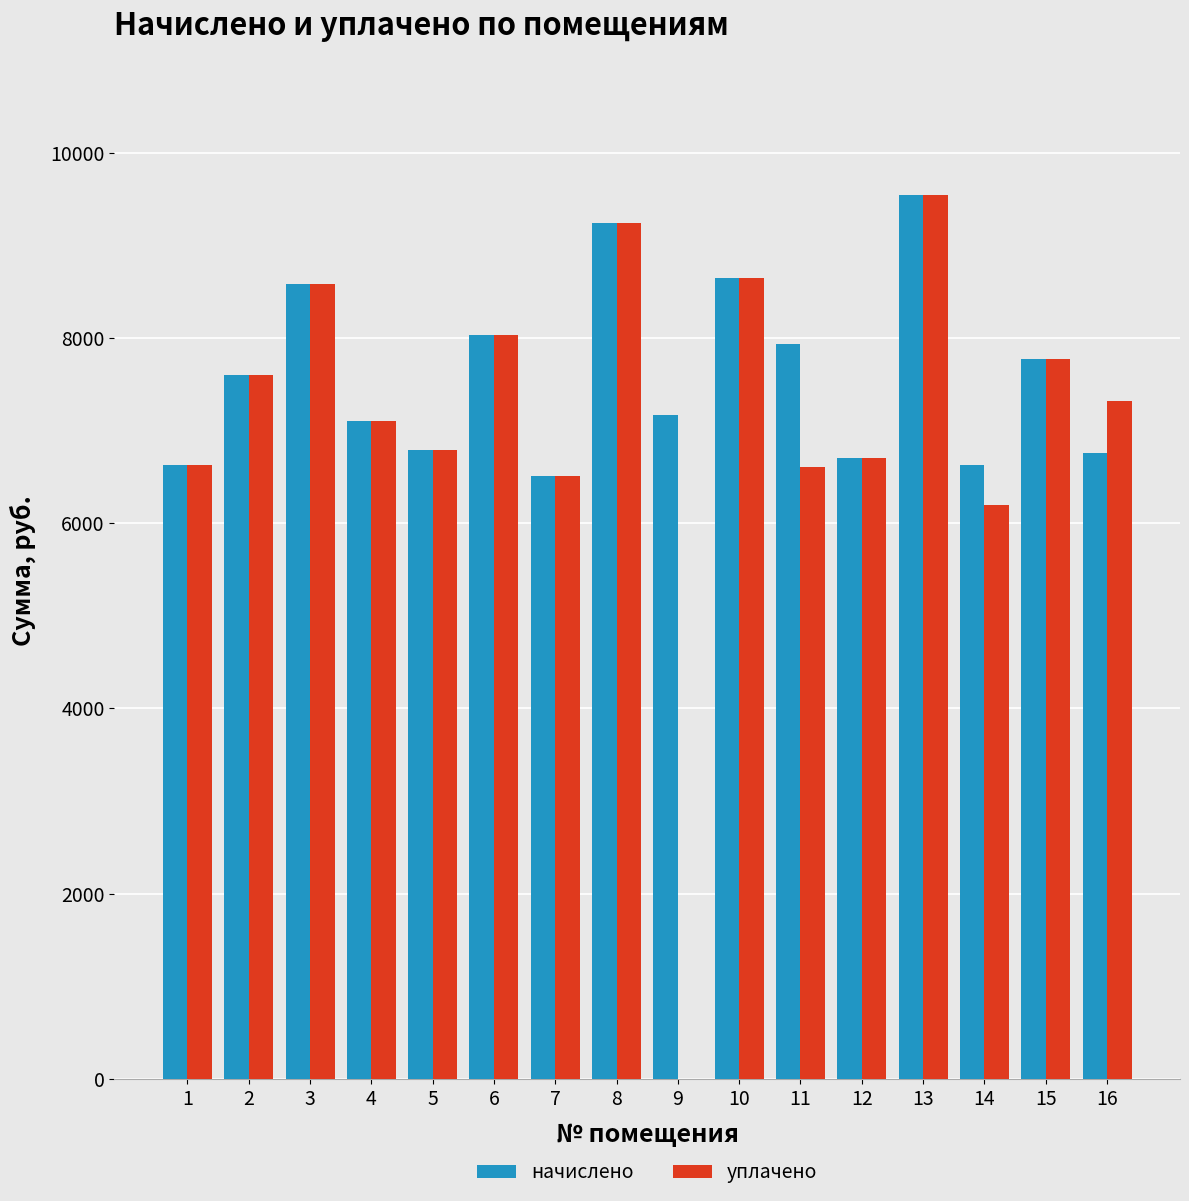

The value of начислено at 1 is 6624.0. True or false?

True